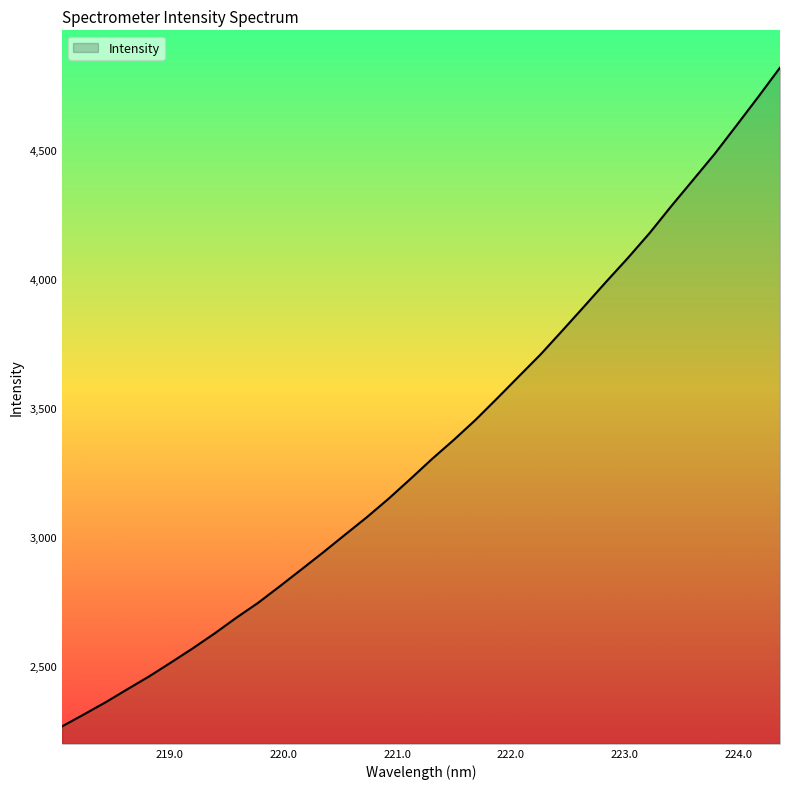

What is the difference between the maximum and minimum values?

2553.6